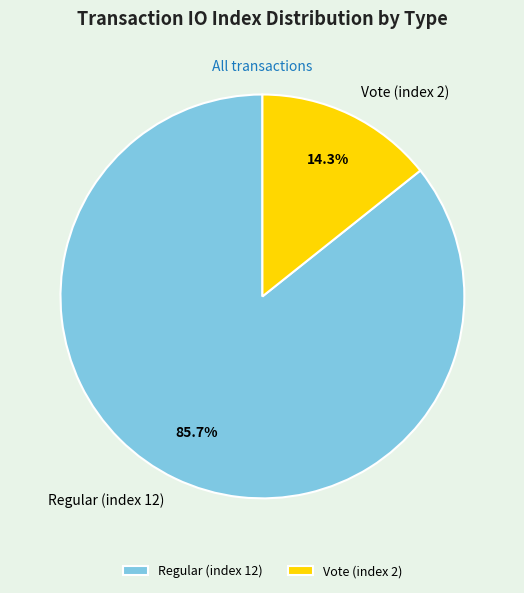

What percentage do Vote (index 2) and Regular (index 12) together represent?

100.0%